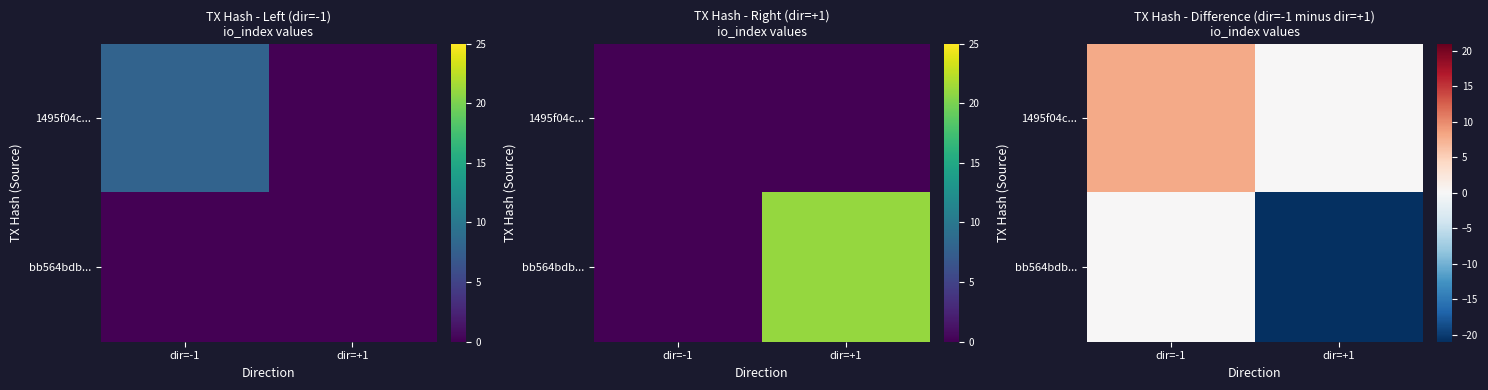

Which series has the largest total across all categories?

1495f04c...